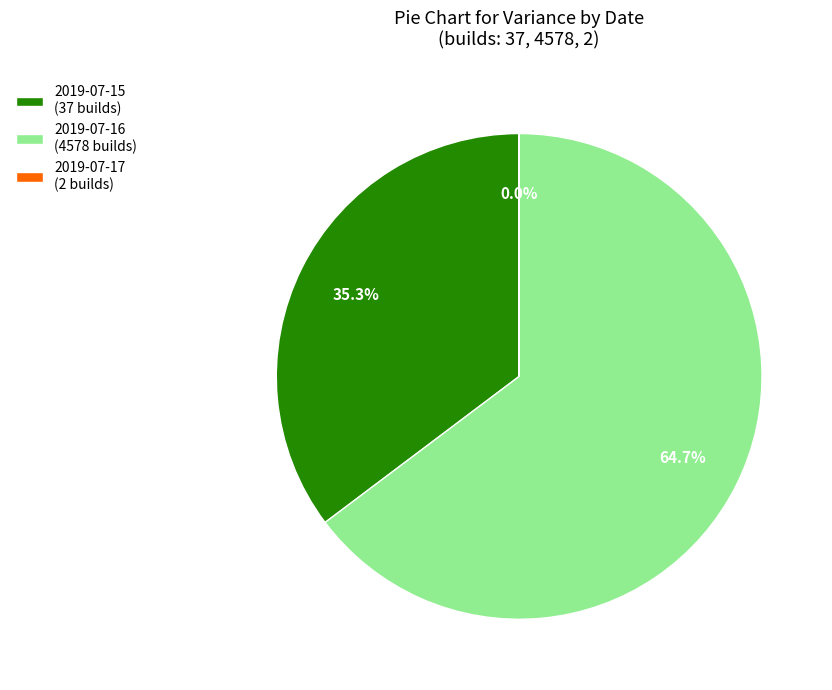

How much of the chart is everything except 2019-07-15 (37 builds)?

64.7%